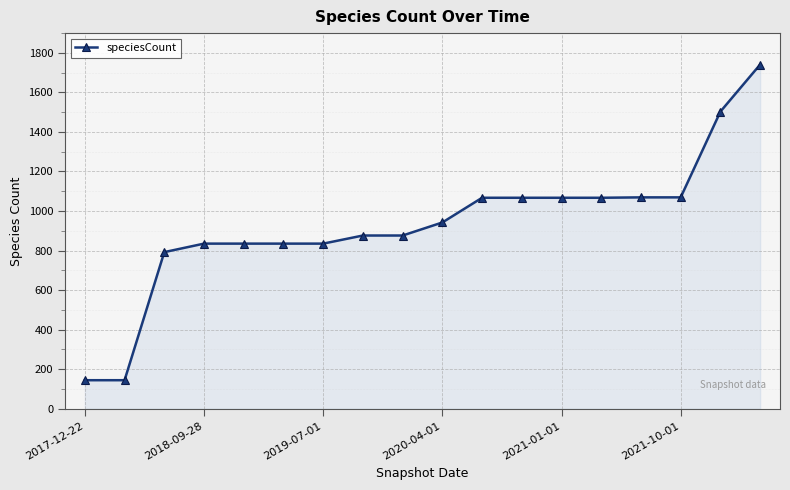

What is the smallest value displayed?

144